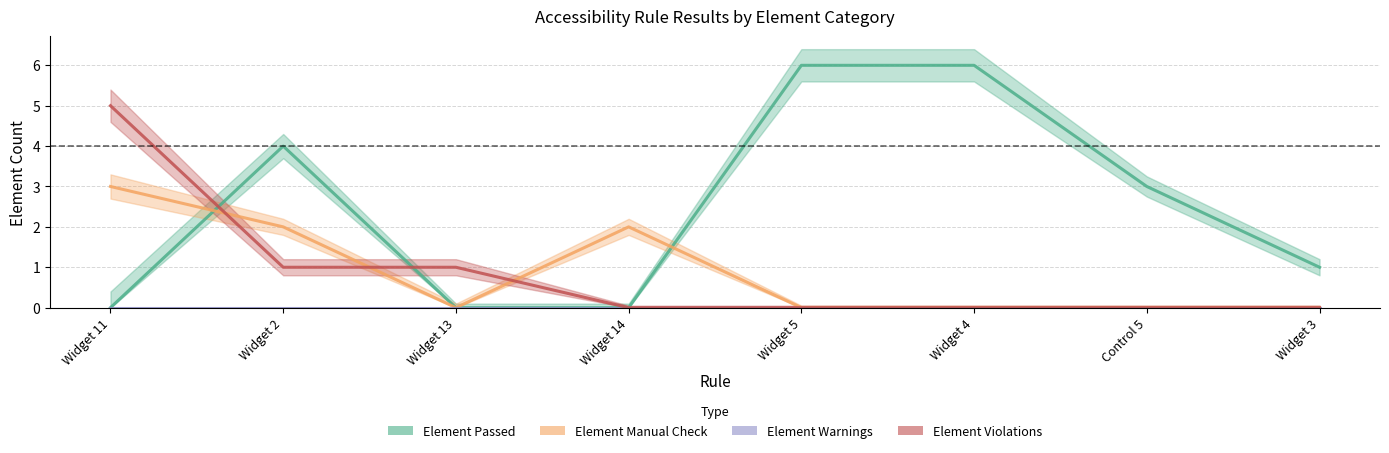

Which series changed the most between Widget 13 and Widget 4?

Element Passed